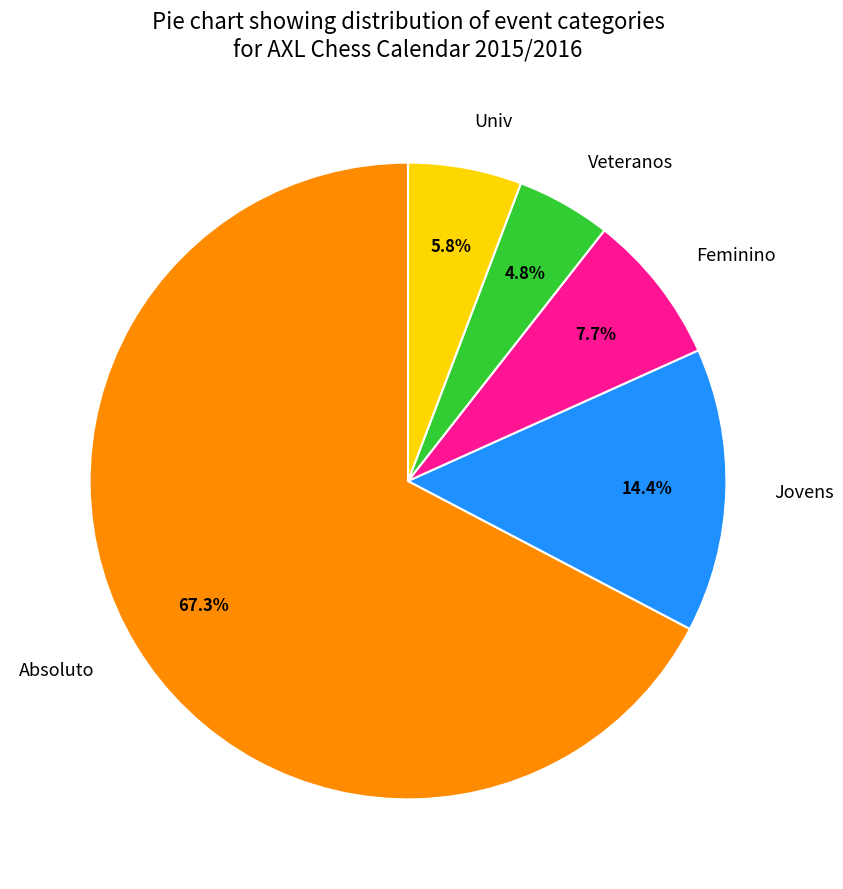

Combined, do Absoluto and Jovens account for over 50%?

Yes